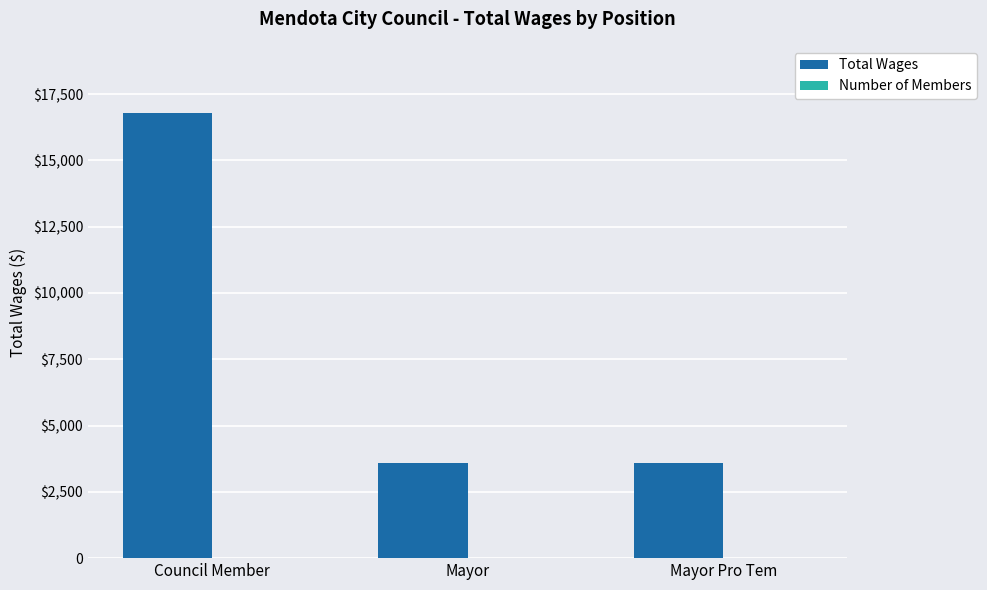

What is the sum of all Total Wages values?

24000